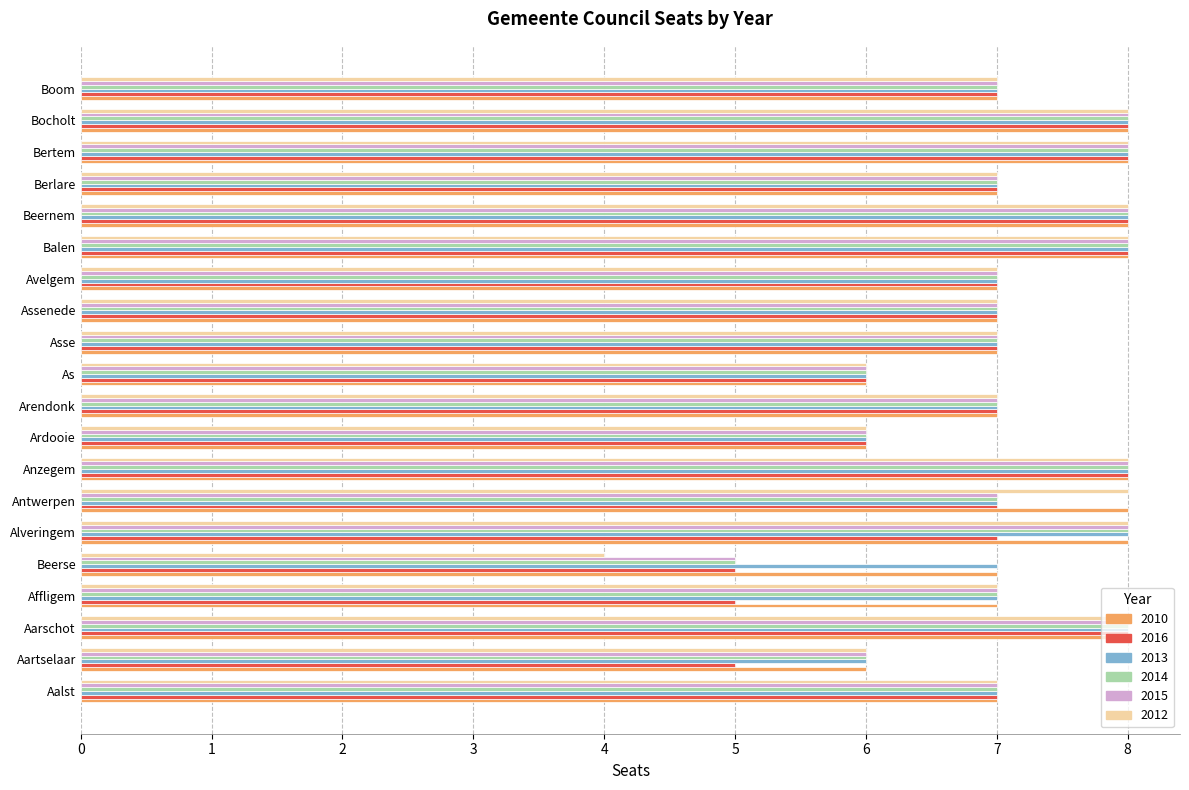

What is the total value across all series at Boom?

42